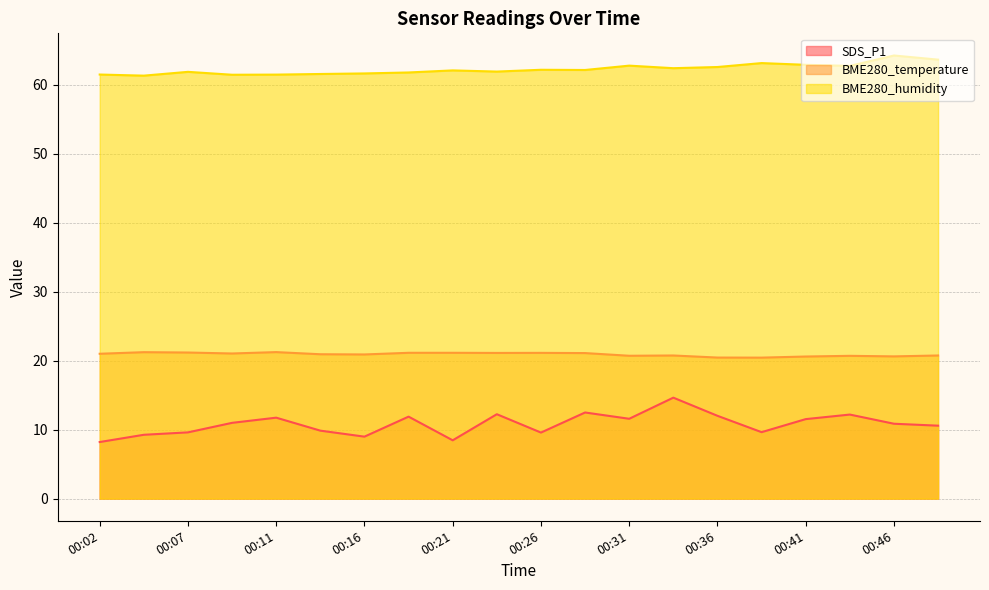

At how many categories does at least one series exceed 55?

20